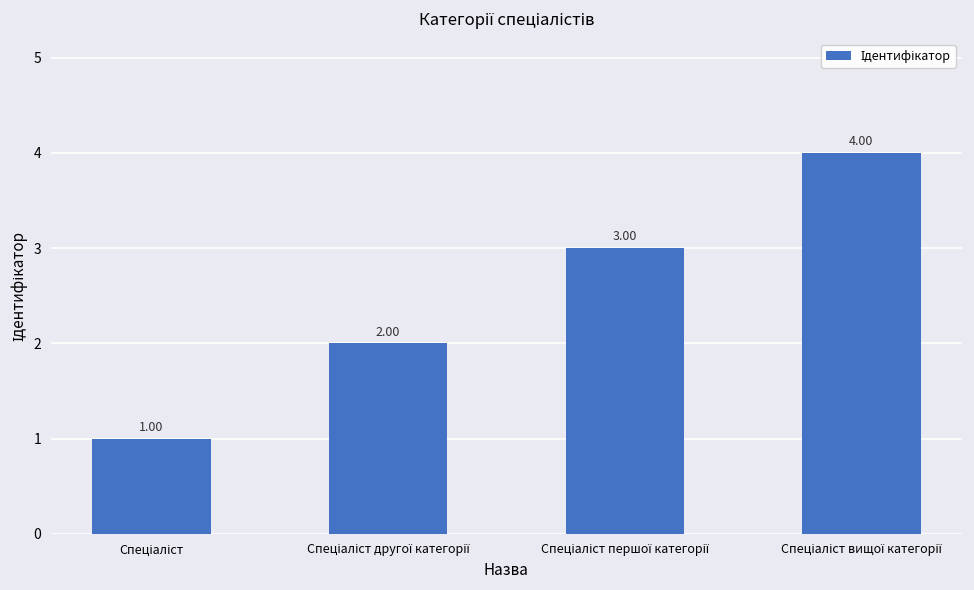

What is the difference between the maximum and minimum values?

3